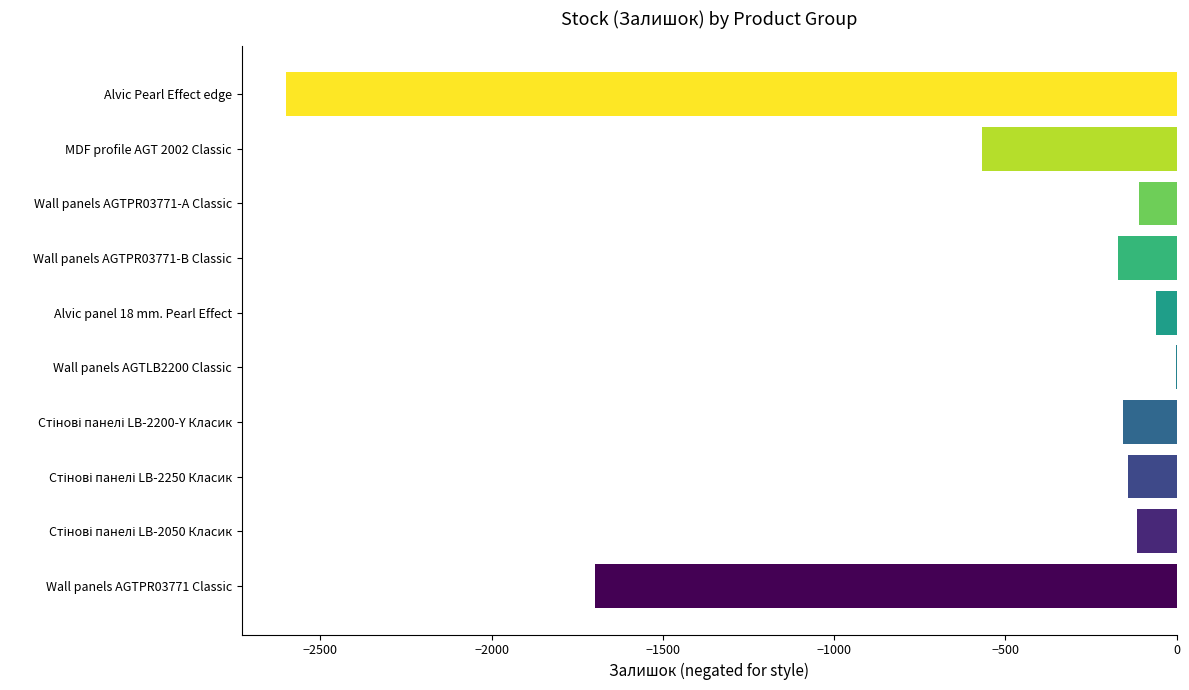

The value at Wall panels AGTPR03771-А Classic is -110. True or false?

True